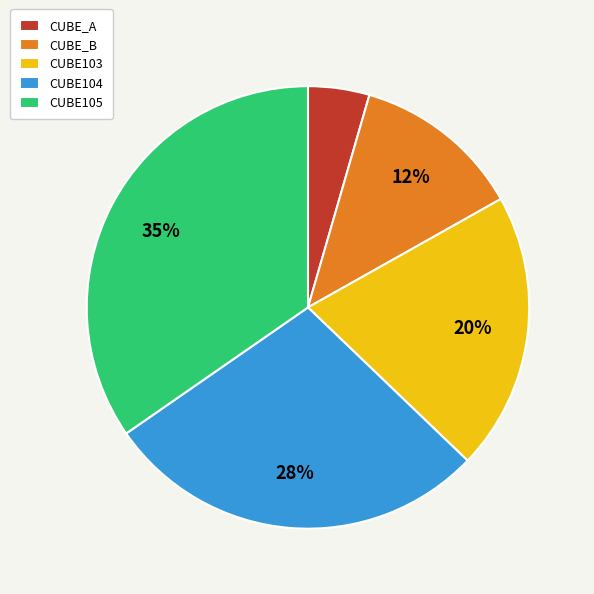

Count the number of slices in the pie.

5